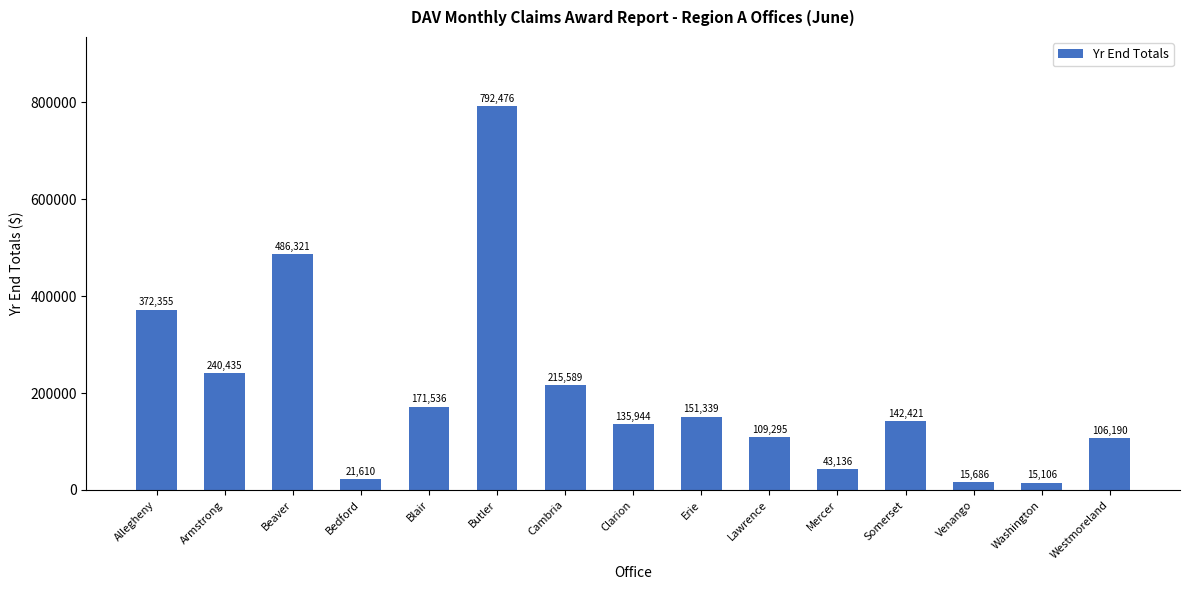

The chart shows a value of 171536 at Blair. True or false?

True